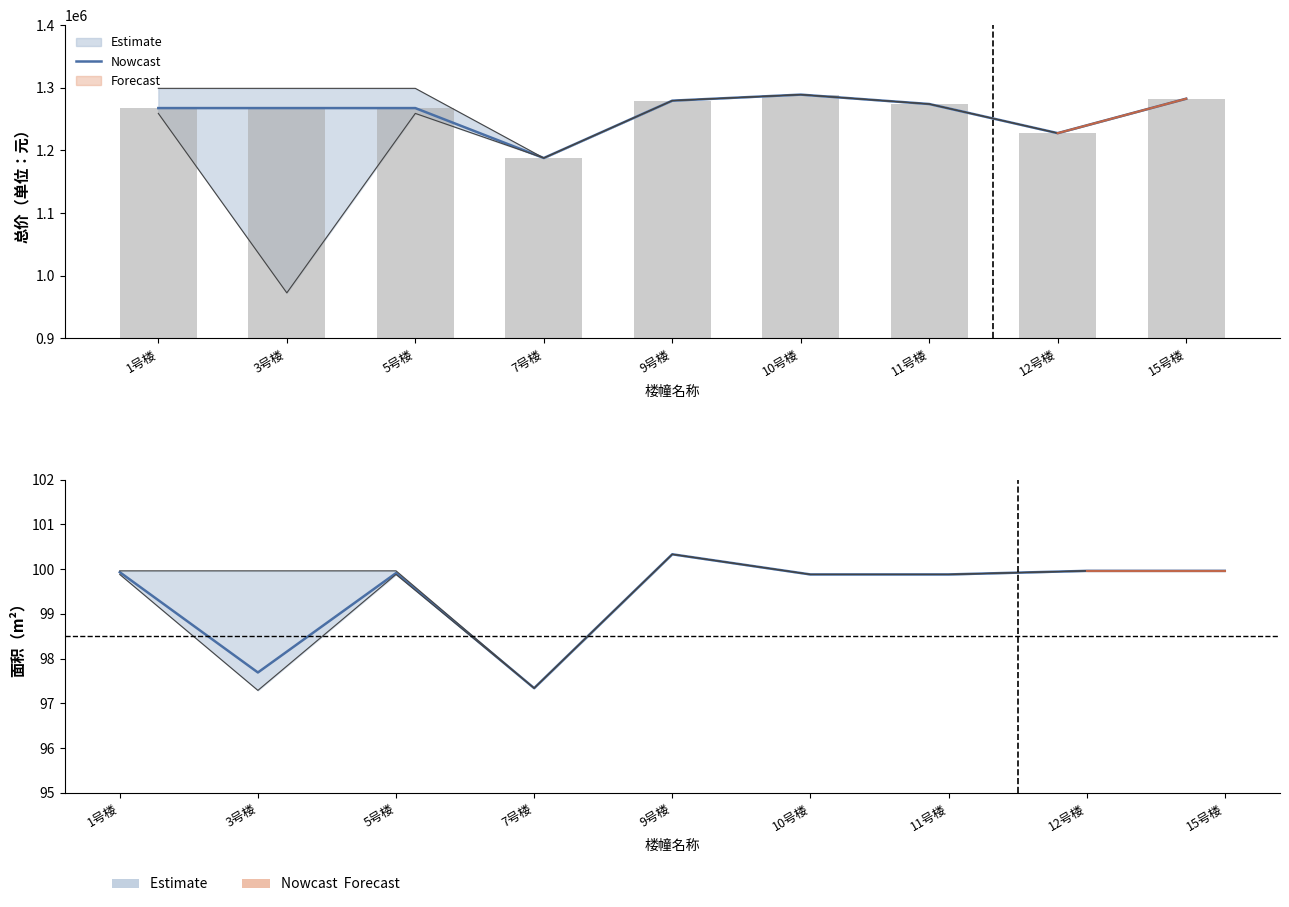

What is the label of the 4th bar from the left?

7号楼